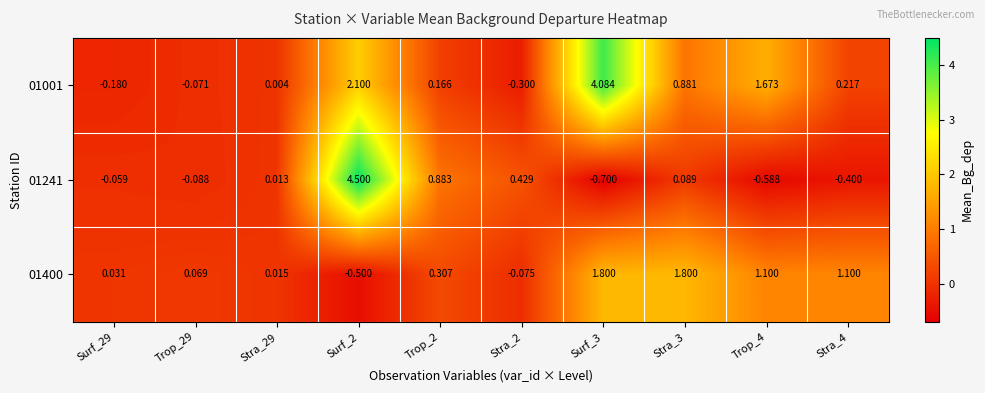

At which category is the sum across all series the highest?

Surf_2